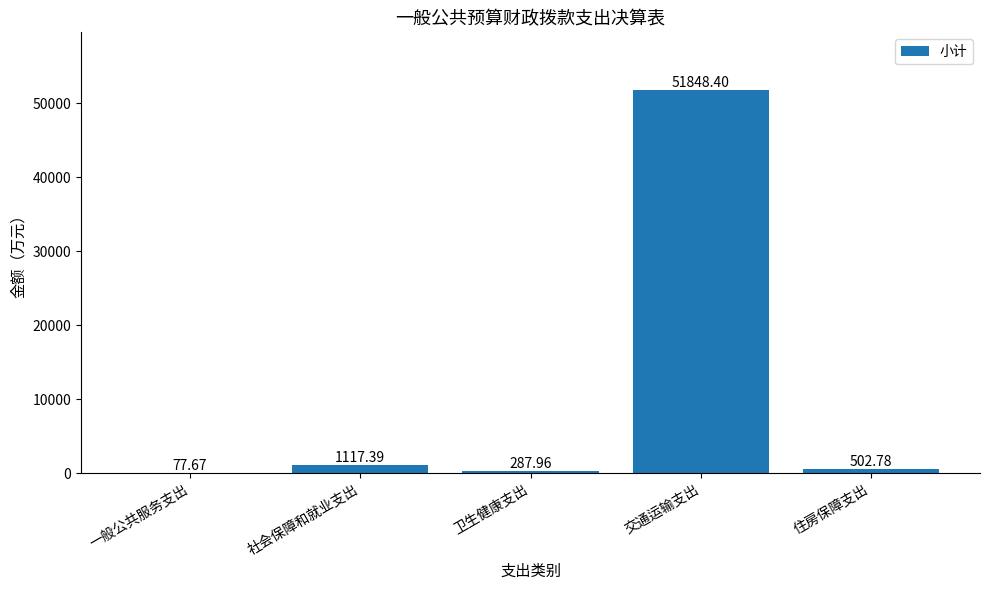

Where is the data nearest to the value 25963?

社会保障和就业支出